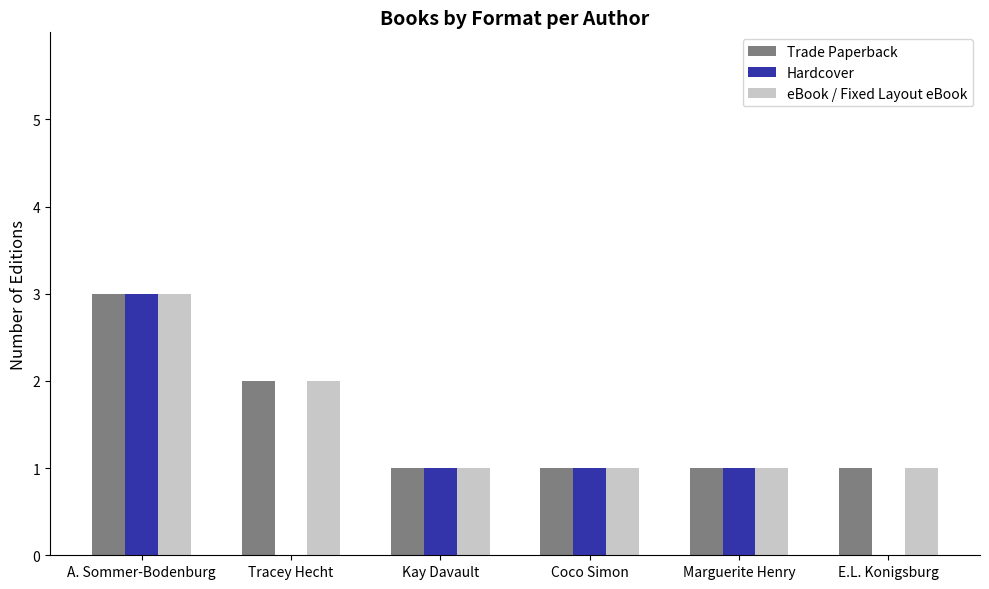

Is it true that Hardcover equals 0 at E.L. Konigsburg?

True